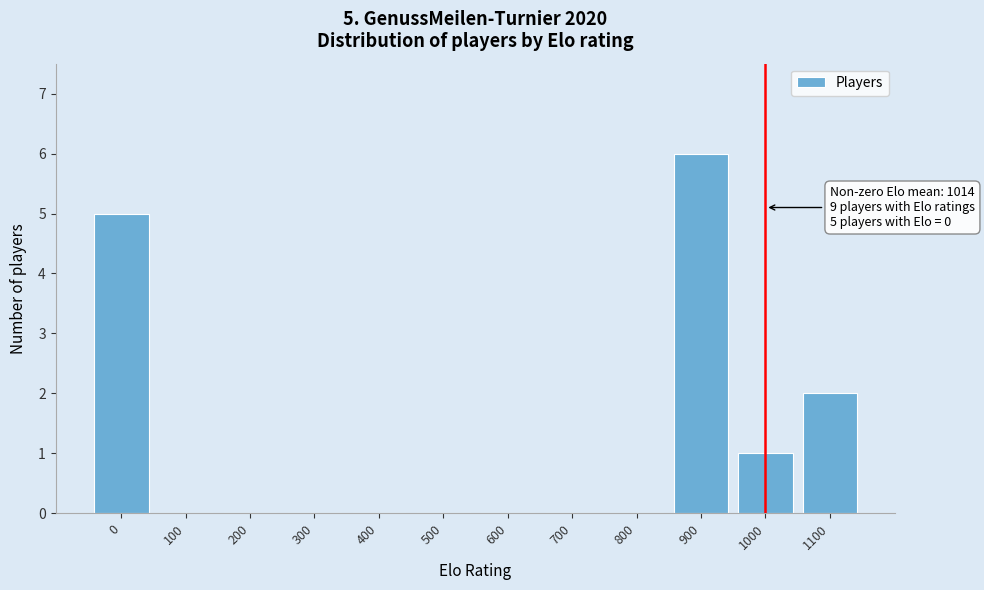

Reading left to right, what are all the values shown in this chart?

0=5	100=0	200=0	300=0	400=0	500=0	600=0	700=0	800=0	900=6	1000=1	1100=2